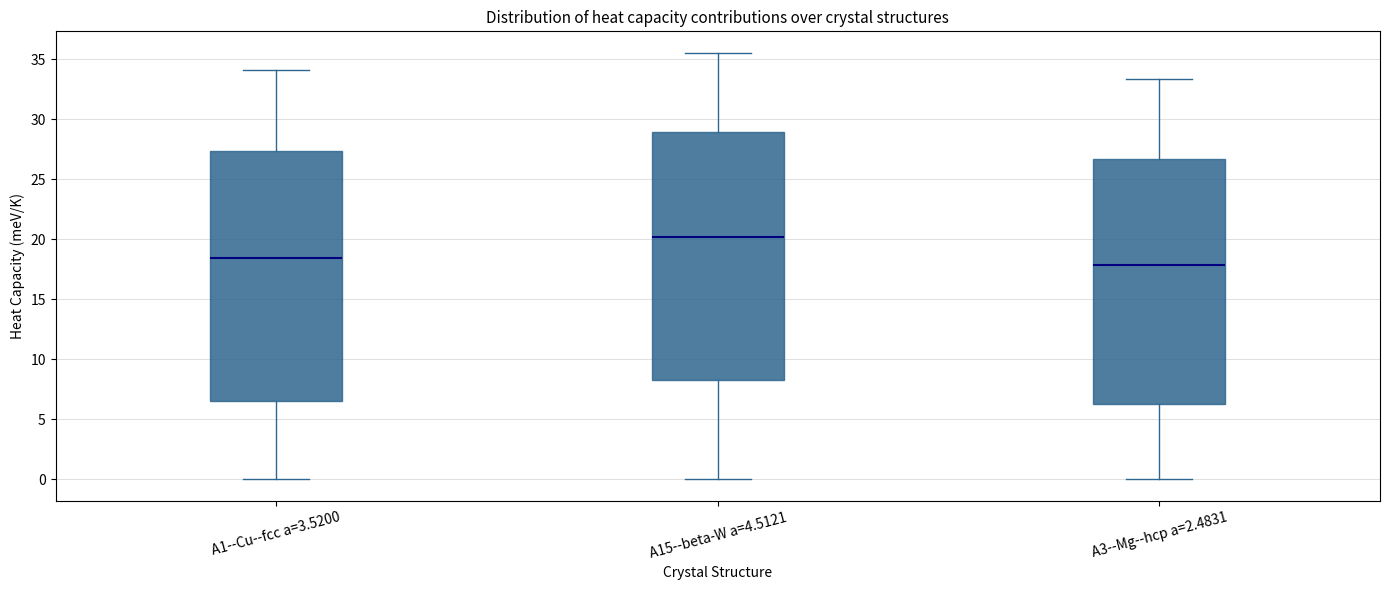

Where is the upper edge of the box for A3--Mg--hcp a=2.4831 on the y-axis? The values are not printed on the chart, so give them approximately, as read against the axis.

26.5